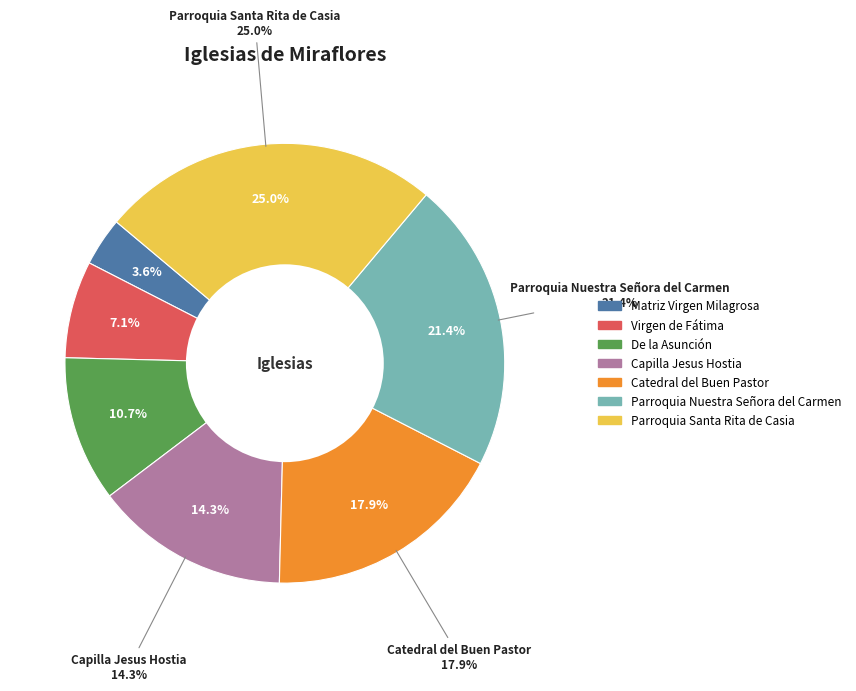

Count the number of slices in the pie.

7